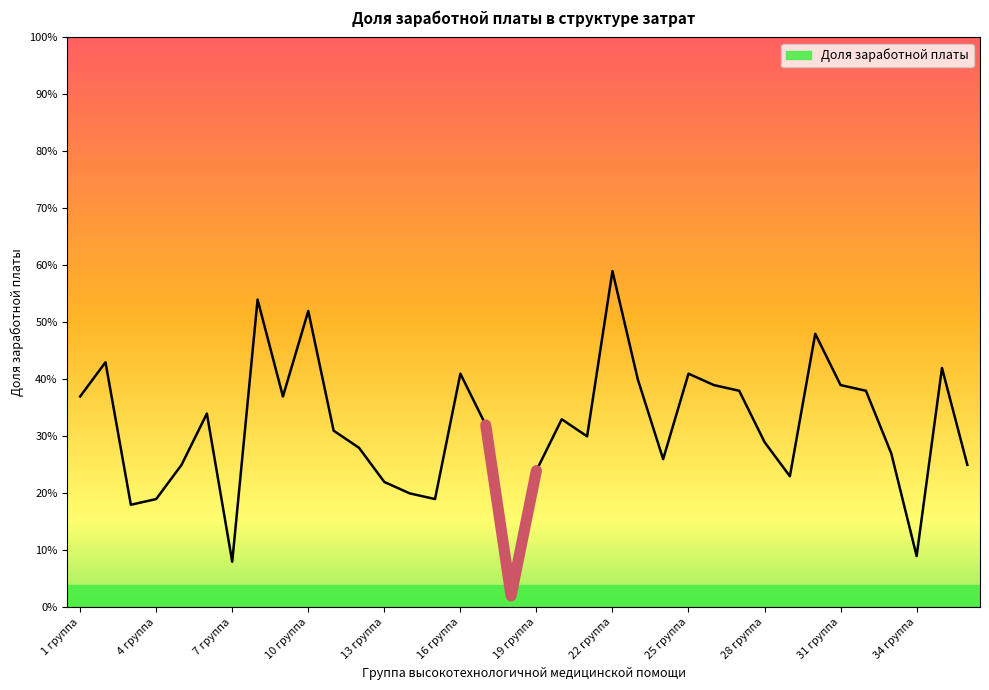

Reading left to right, list all the values displayed in this chart.

0.4	0.4	0.2	0.2	0.2	0.3	0.1	0.5	0.4	0.5	0.3	0.3	0.2	0.2	0.2	0.4	0.3	0.0	0.2	0.3	0.3	0.6	0.4	0.3	0.4	0.4	0.4	0.3	0.2	0.5	0.4	0.4	0.3	0.1	0.4	0.2